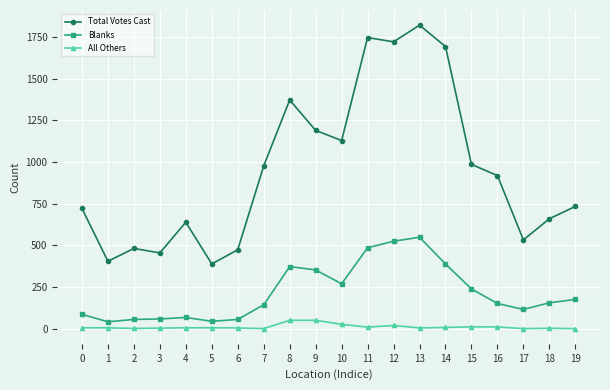

True or false: Blanks has more than 2 interior local peaks.

True